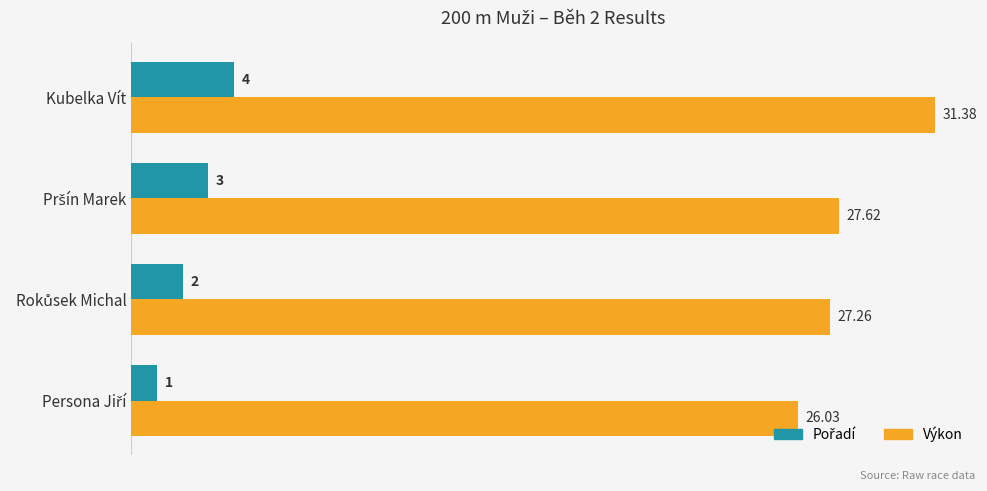

Which category has the highest value across all series?

Kubelka Vít